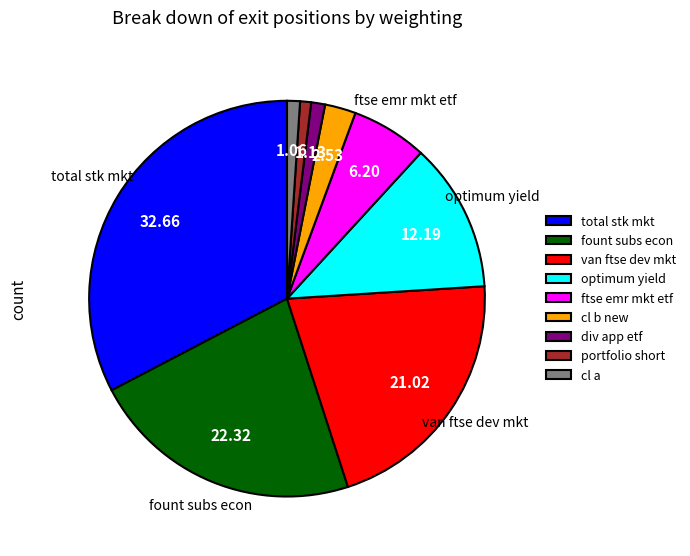

True or false: total stk mkt accounts for 19% of the total.

False